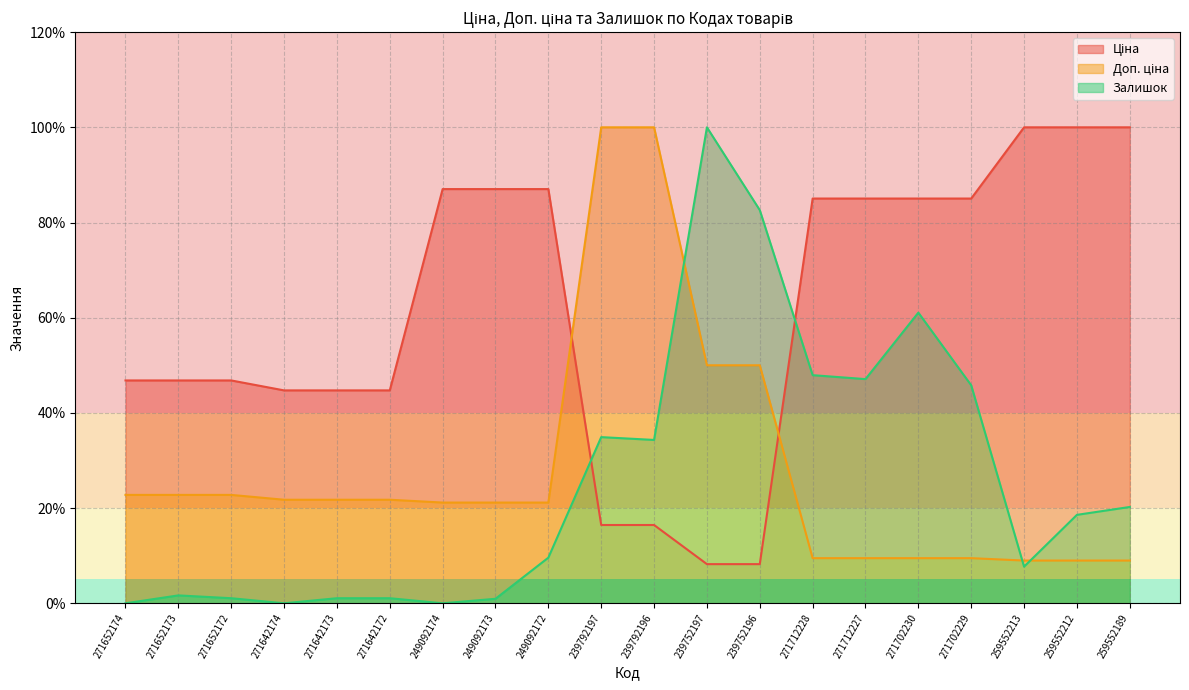

What is the label of the 15th point from the left?

271712227